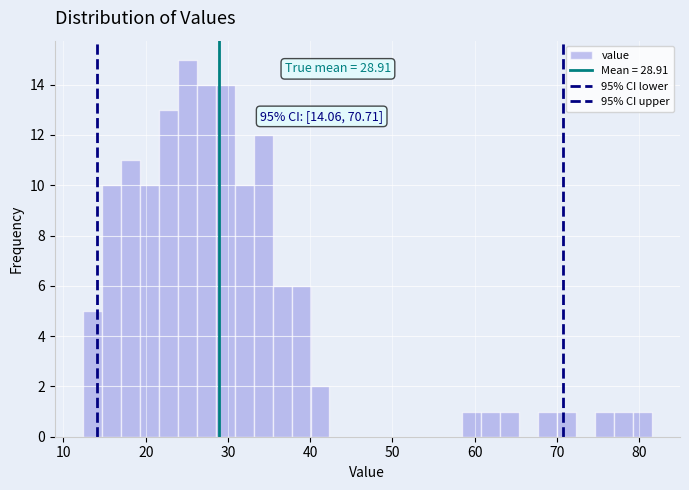

Read against the x-axis, roughly where is the centre of the tallest bar?

25